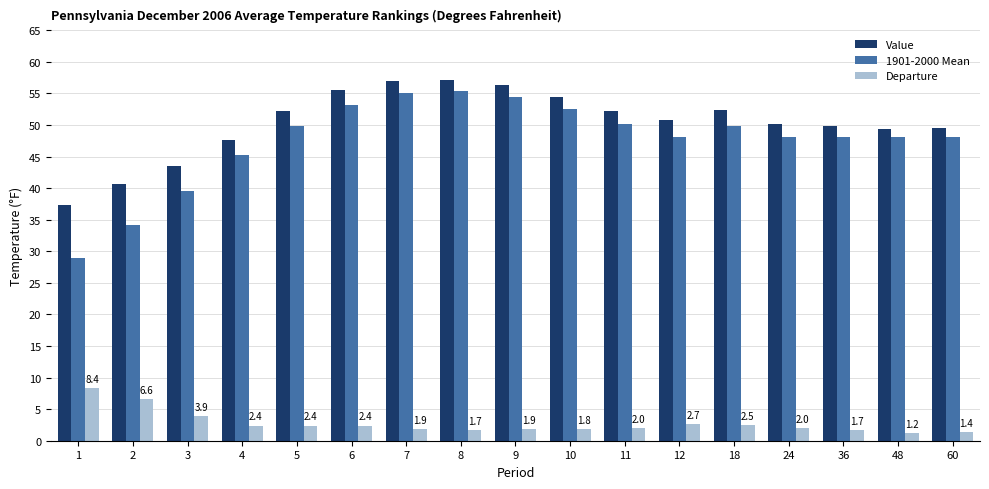

How many groups of bars are there?

17